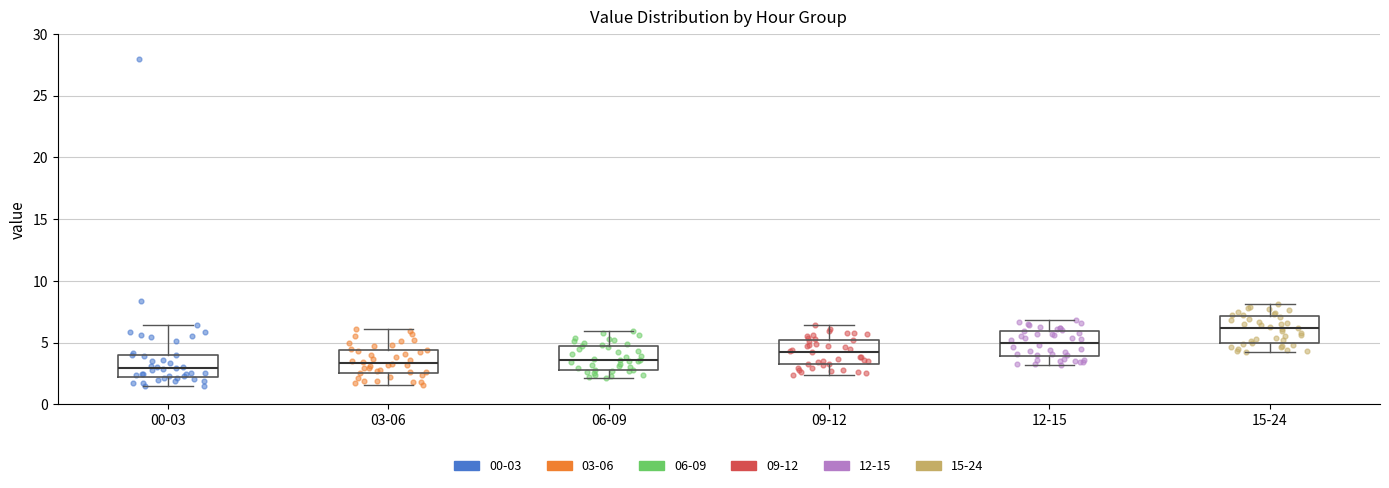

Where is the upper edge of the box for 12-15 on the y-axis? The values are not printed on the chart, so give them approximately, as read against the axis.

6.0